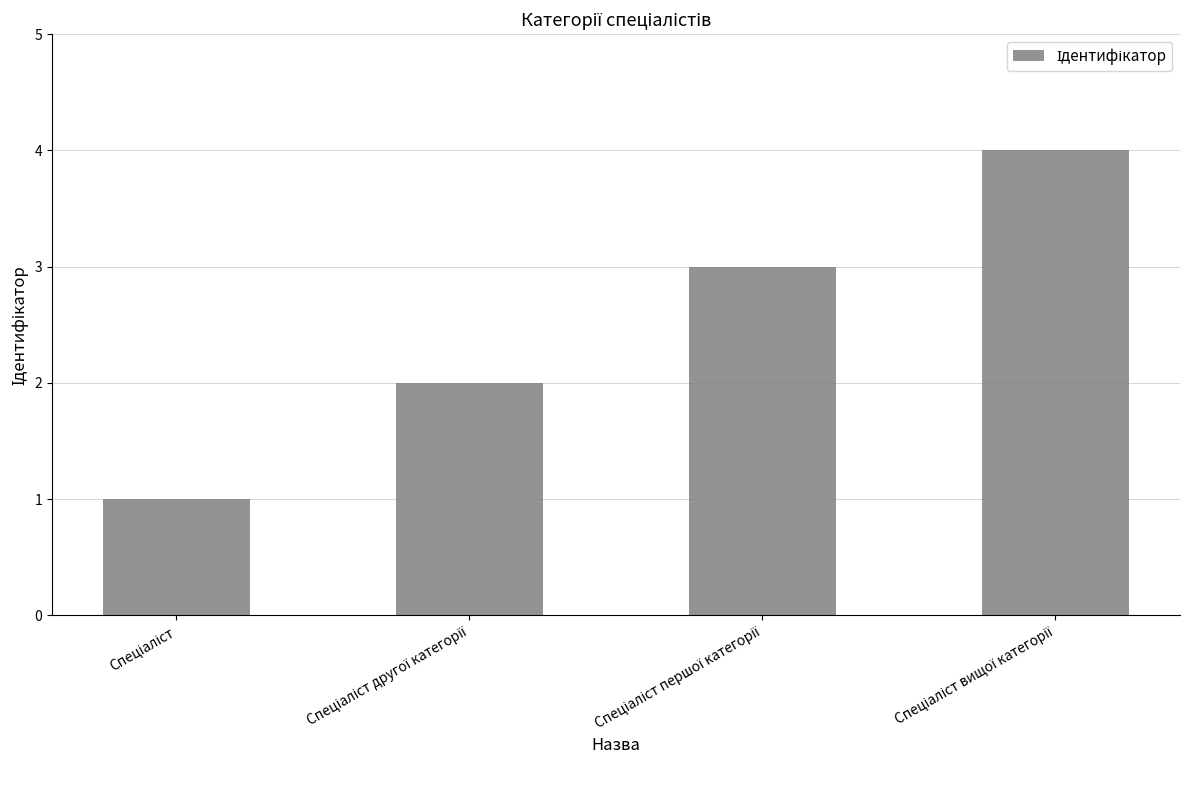

What is the minimum value shown in the chart?

1